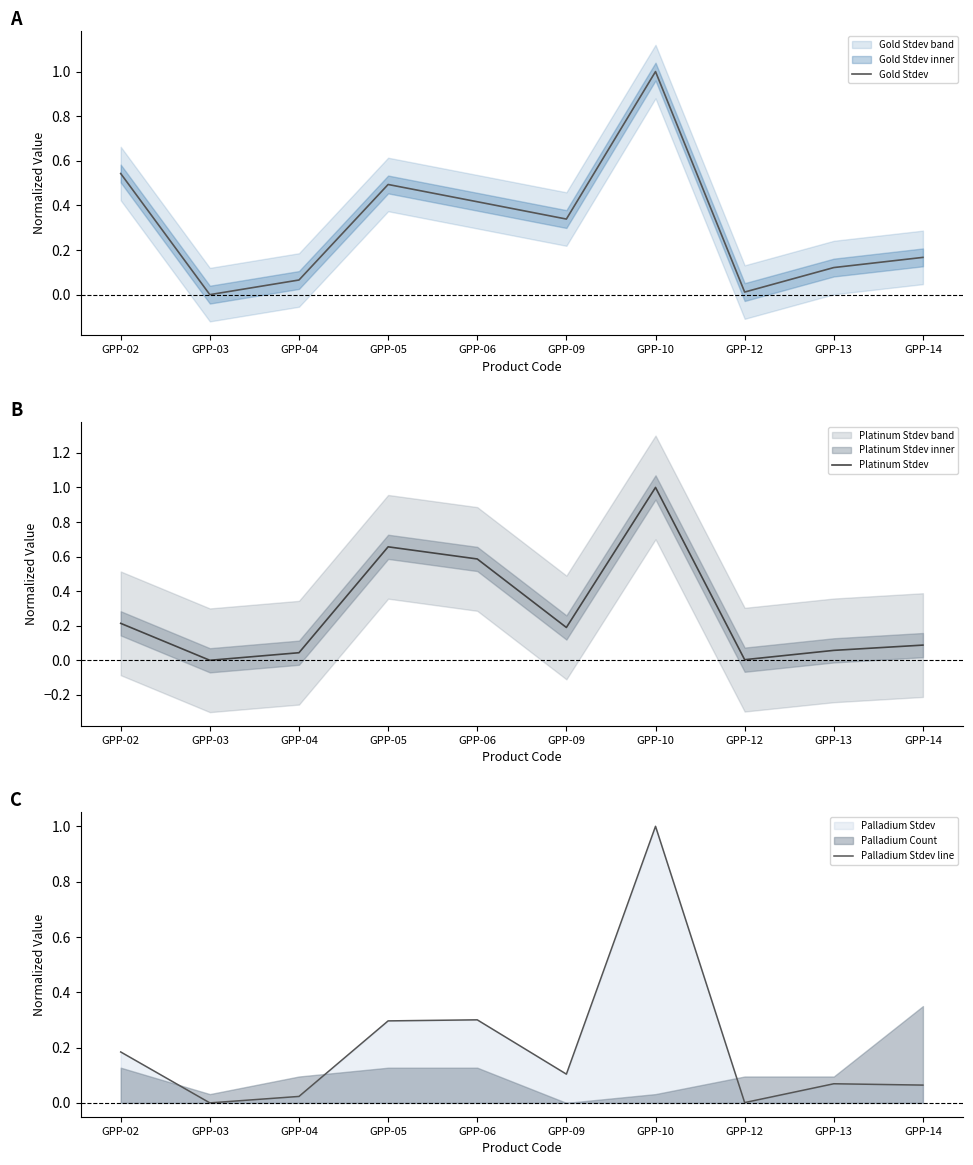

What is the value of the Palladium Stdev line point at the 7th from the left?

1.0